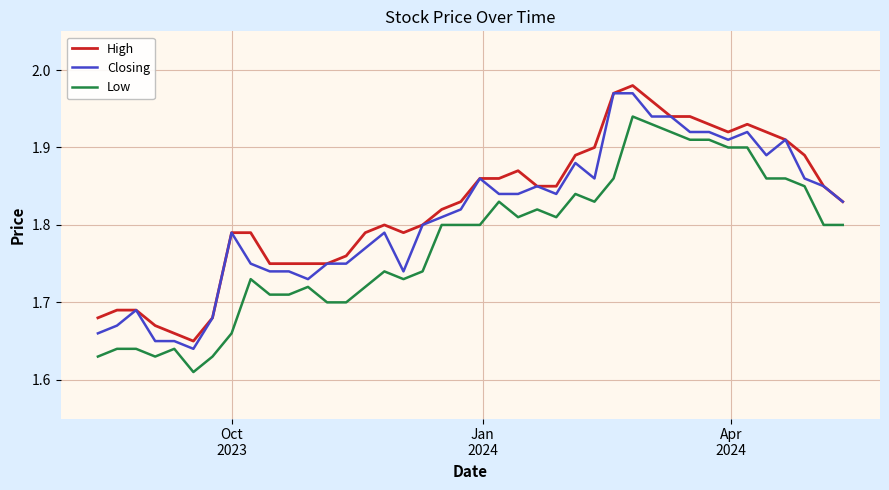

How many lines are shown in the chart?

3